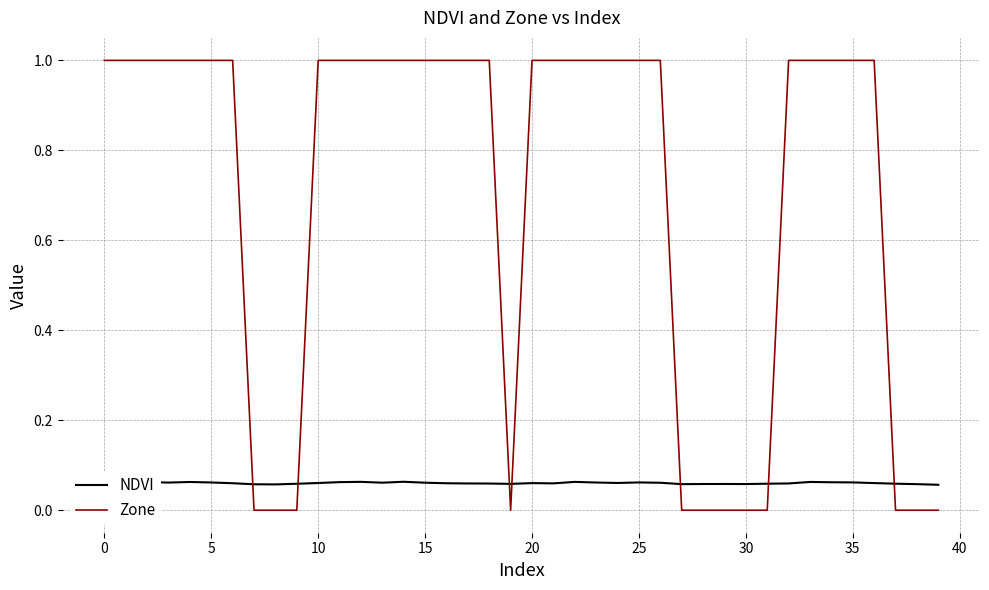

What is the difference between the maximum and minimum values in the Zone series?

1.0